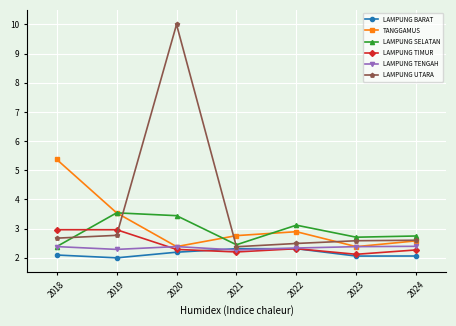

Is it true that LAMPUNG BARAT equals 3.5 at 2020?

False